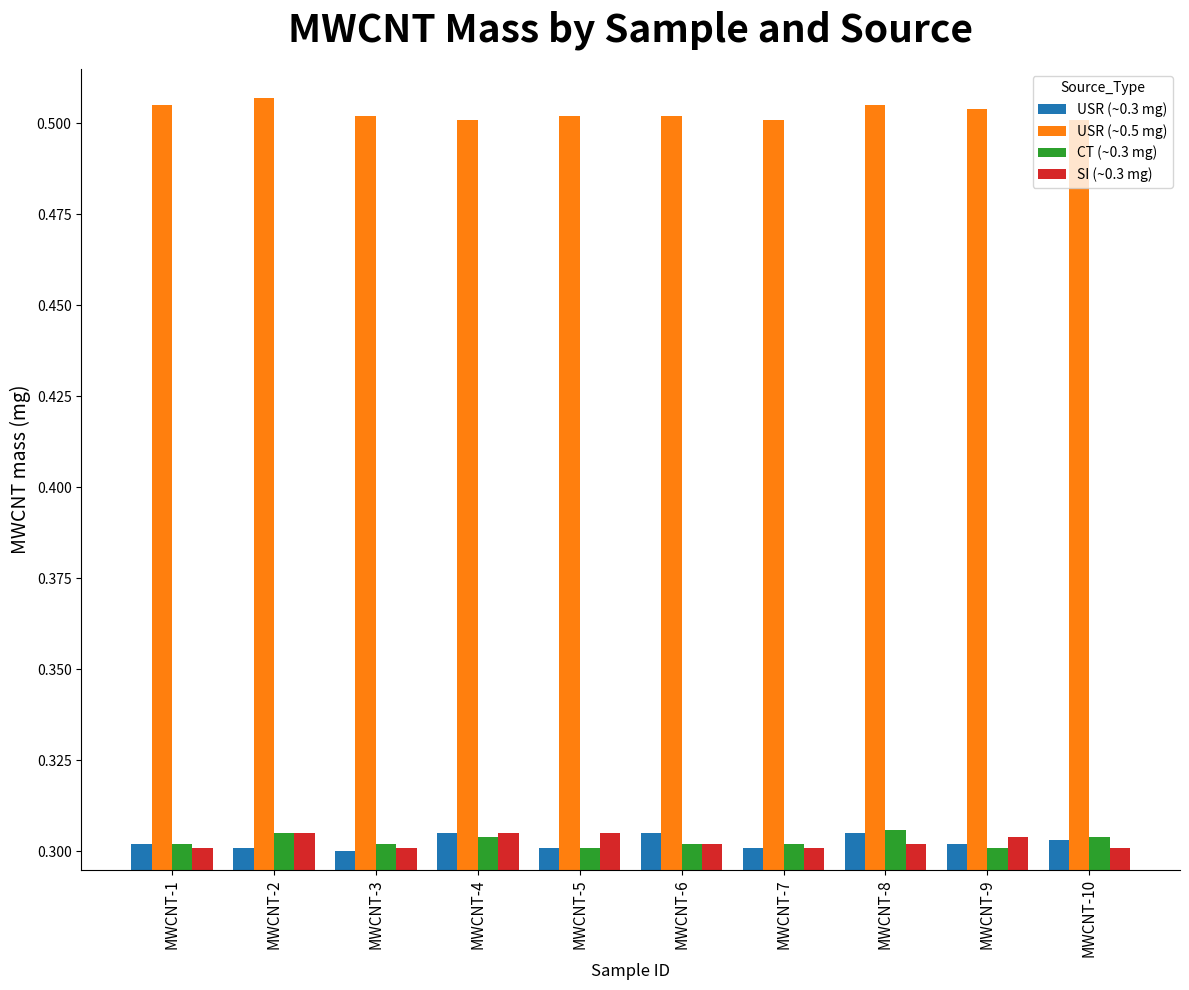

What is the spread (max minus min) of values at MWCNT-4?

0.2